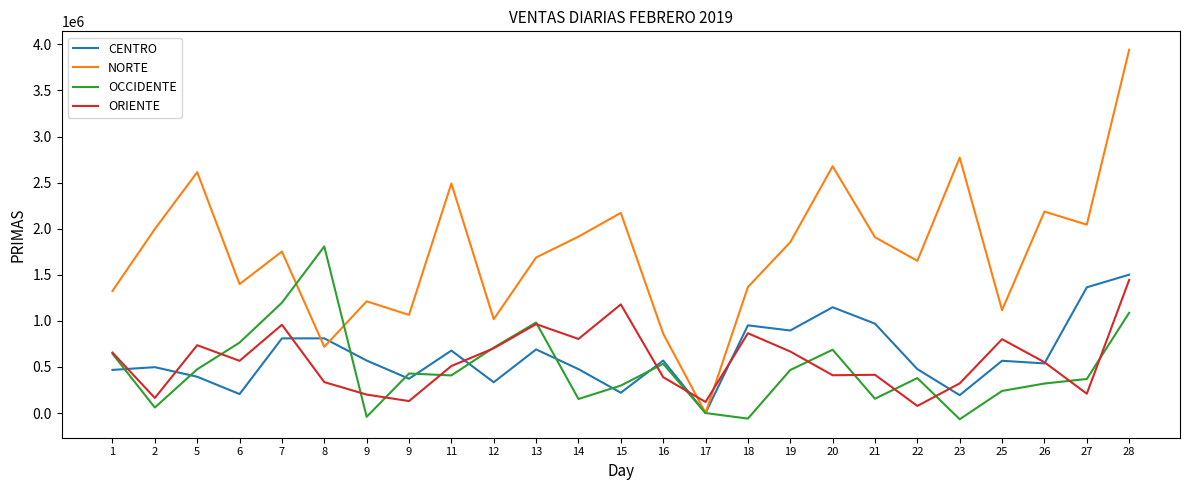

At which label is CENTRO closest to 750660?

7